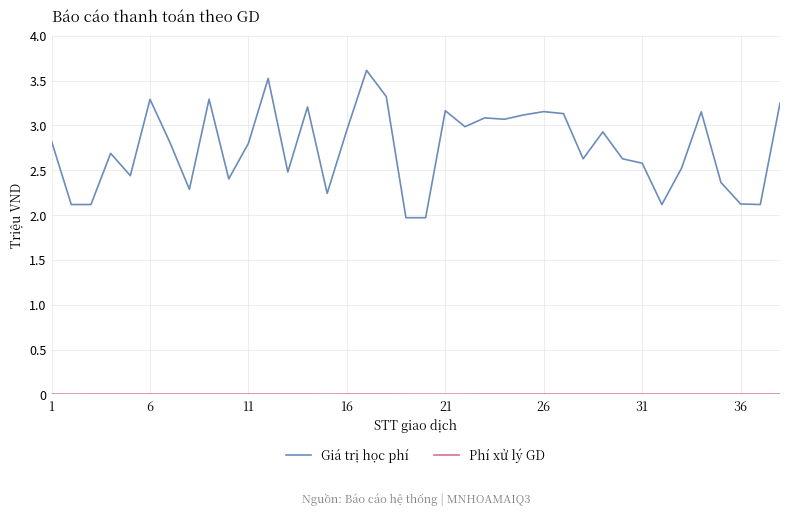

What is the value of the Phí xử lý GD point at the 25th from the left?

3300